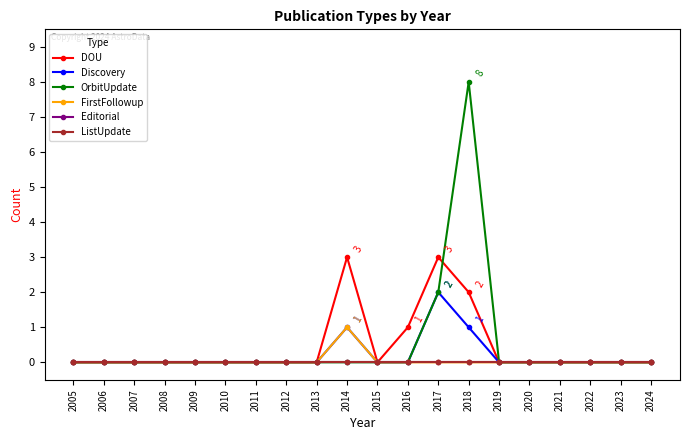

Does the chart have visible grid lines?

No